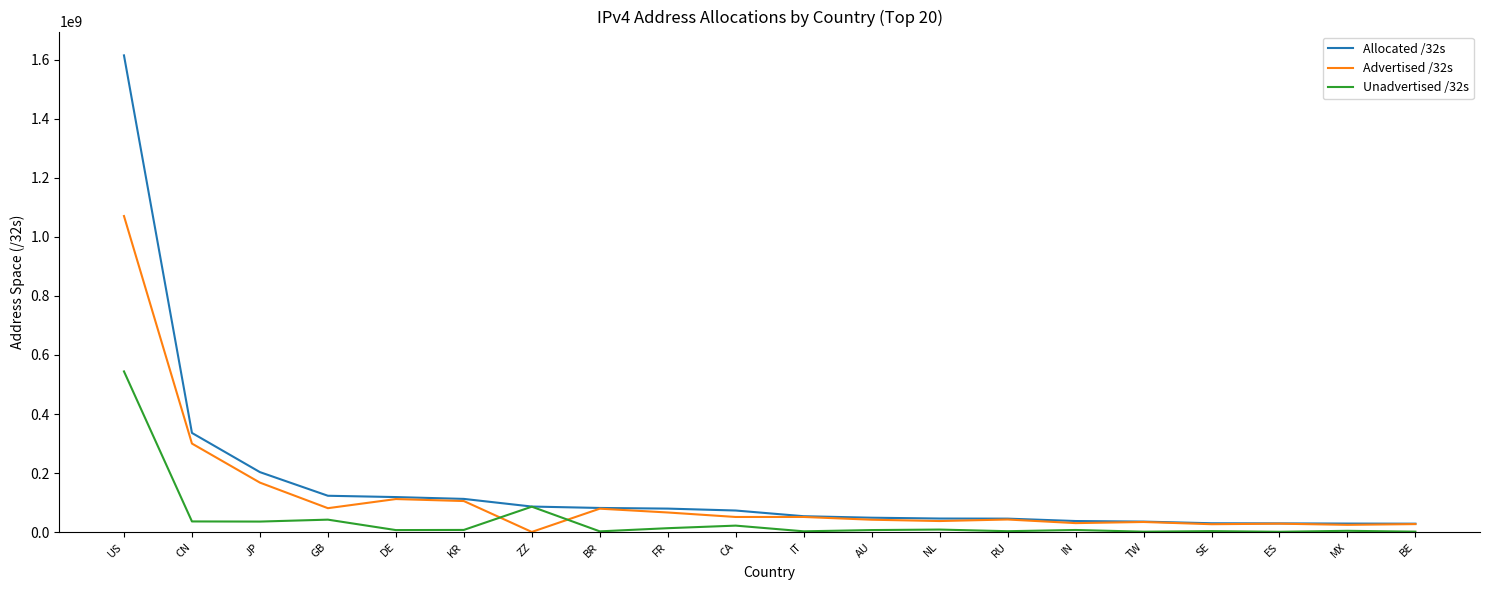

Where do Unadvertised /32s and Advertised /32s first cross each other?

KR and ZZ